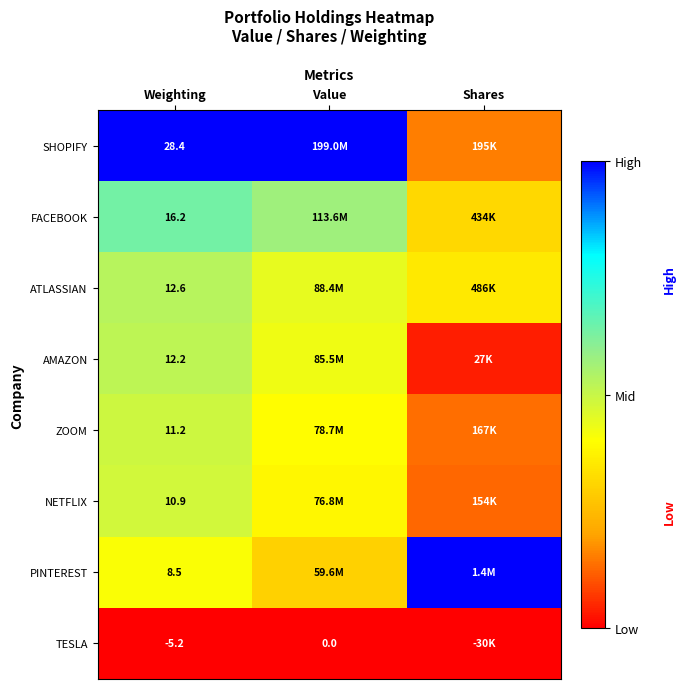

Rank the series at Weighting from lowest to highest value.

TESLA, PINTEREST, NETFLIX, ZOOM, AMAZON, ATLASSIAN, FACEBOOK, SHOPIFY